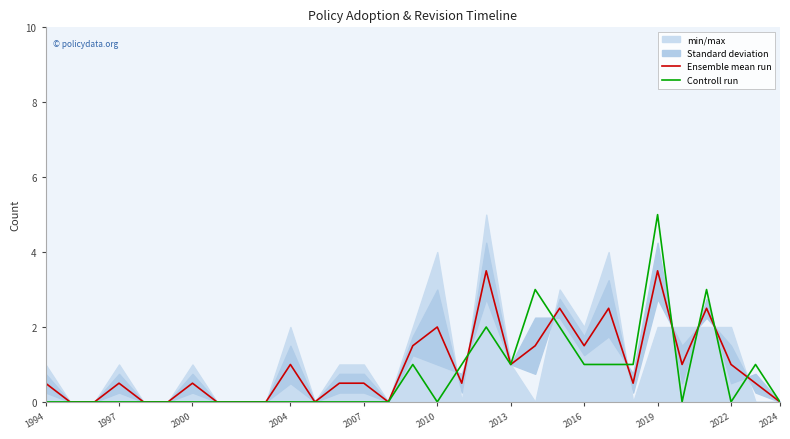

What is the highest value of the Ensemble mean run series?

3.5